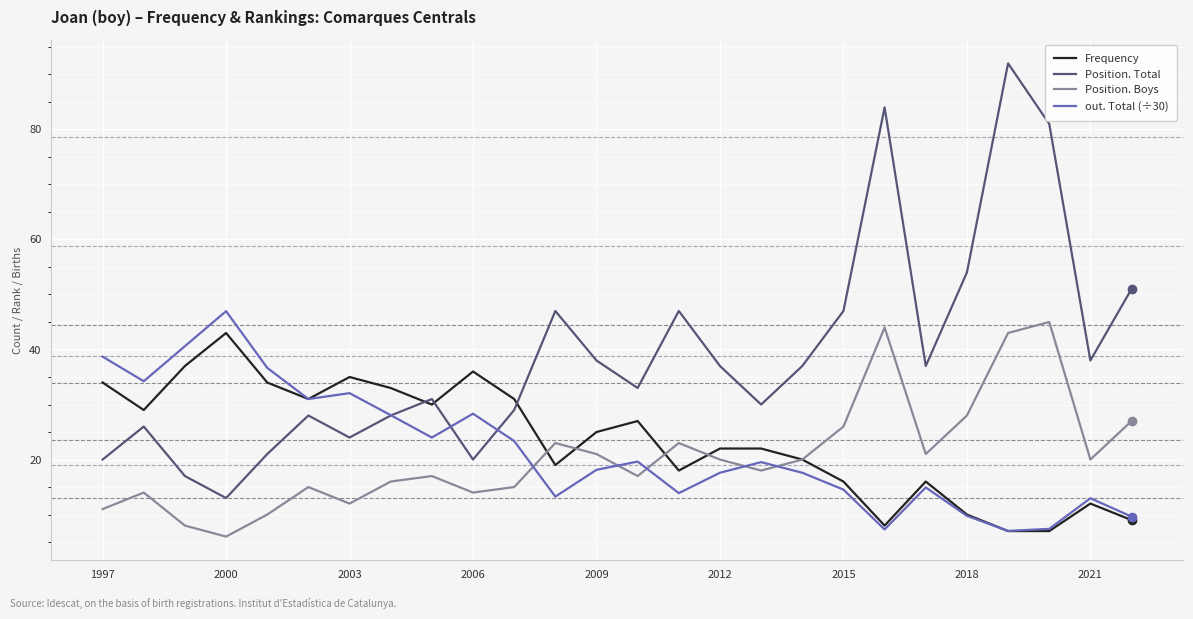

What is the highest value of the out. Total (÷30) series?

47.0